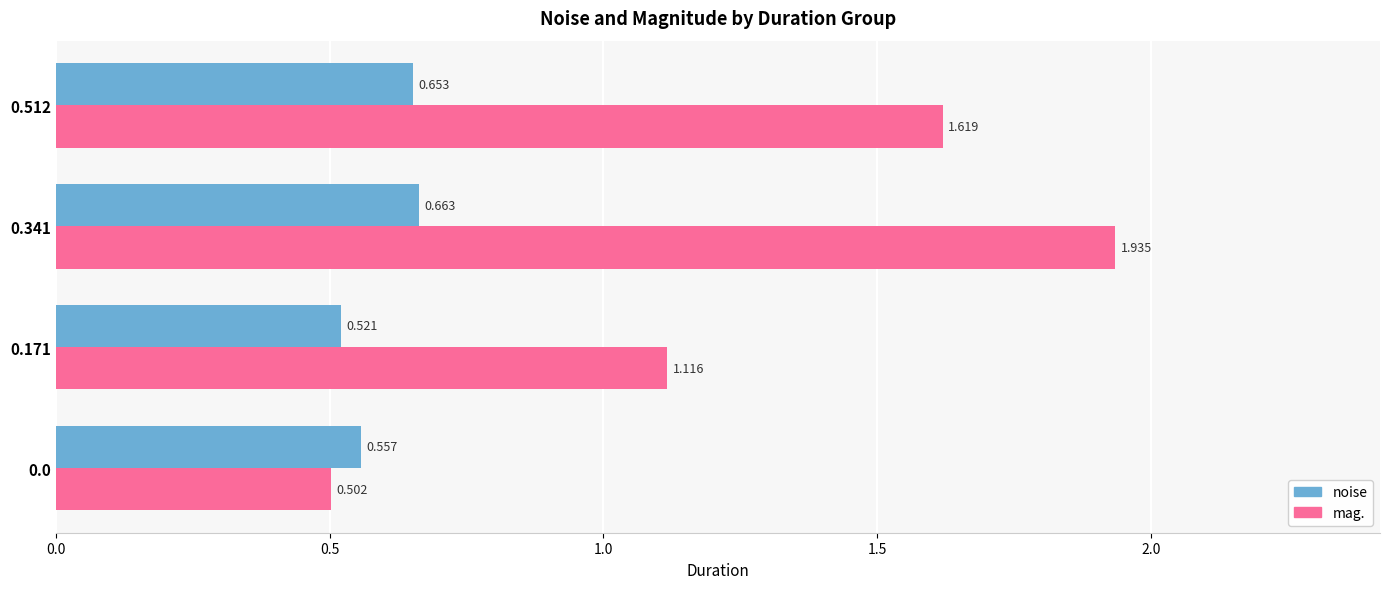

Is the value of mag. at 0.0 greater than the value of noise at 0.0?

No